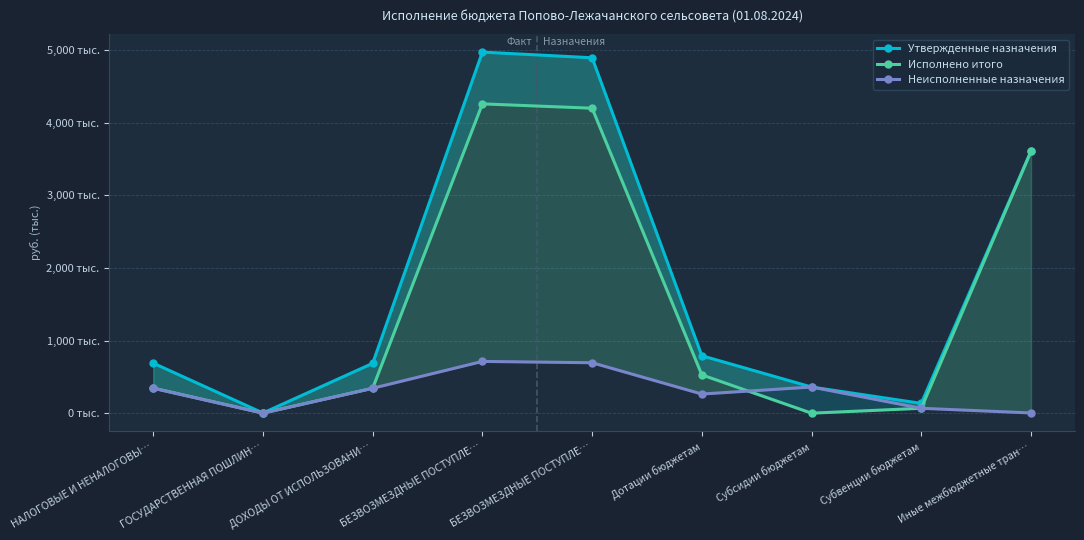

What value does the Неисполненные назначения series have at БЕЗВОЗМЕЗДНЫЕ ПОСТУПЛЕ…?

694.7